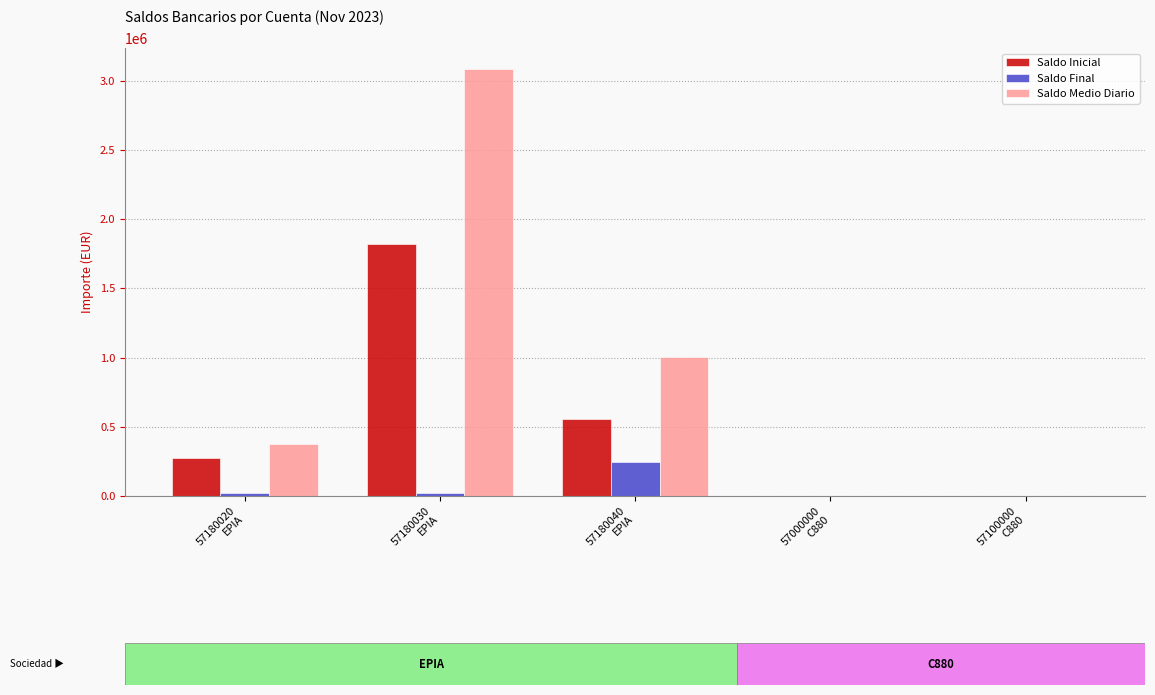

What is the total value across all series at 57000000
C880?

1456.1